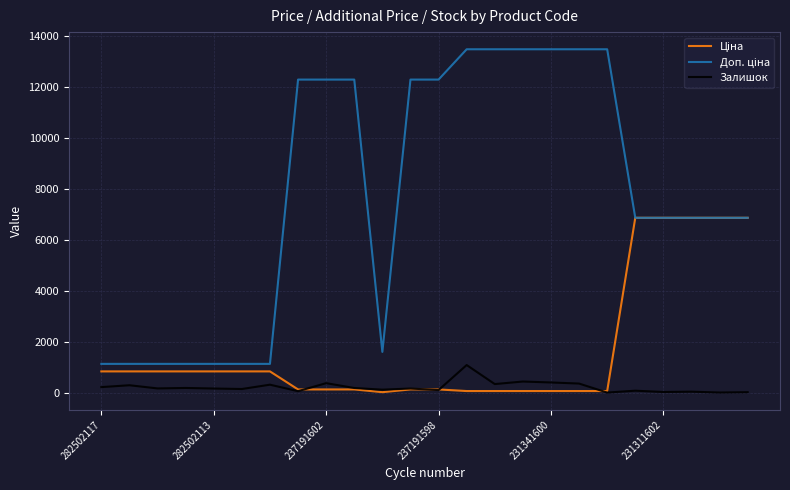

What is the maximum value for Залишок?

1082.0